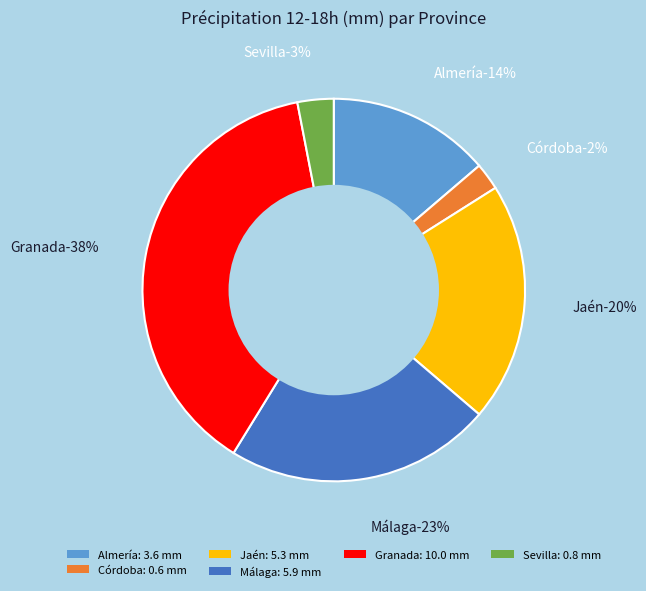

To the nearest percent, what portion does Málaga represent?

23%